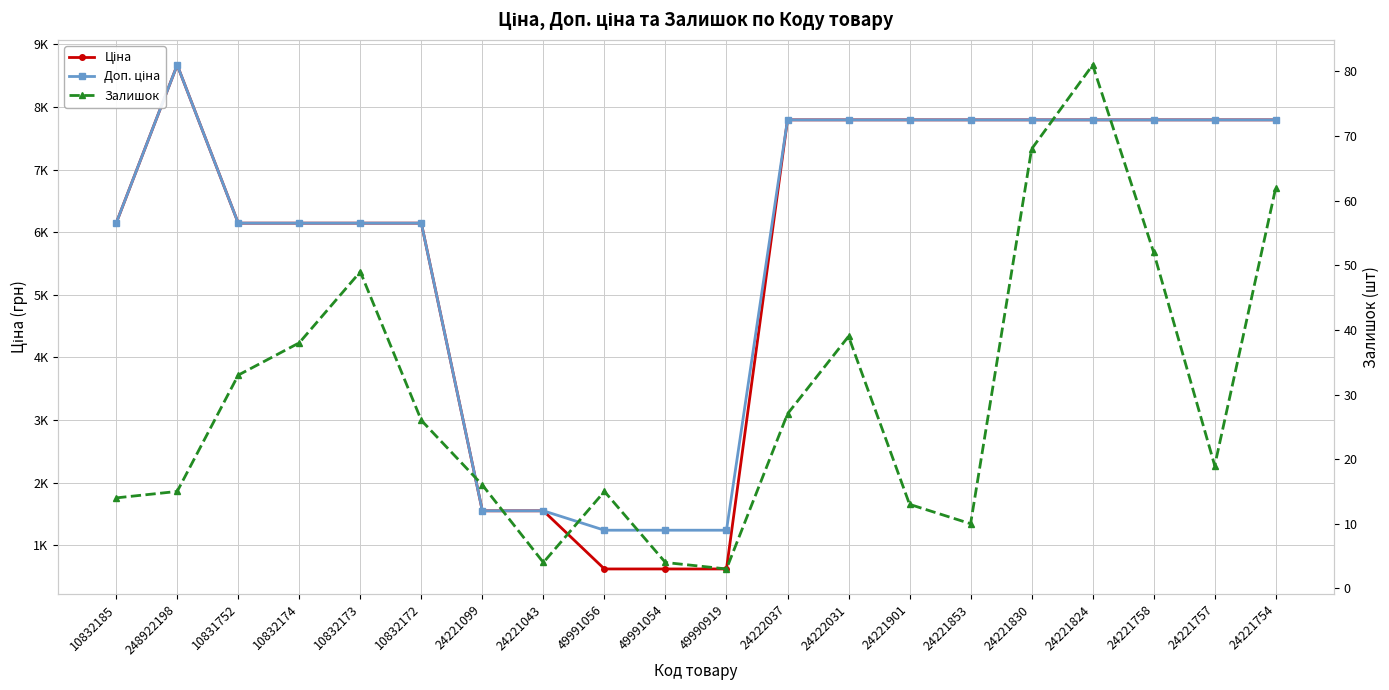

True or false: Доп. ціна and Залишок cross at least once.

False